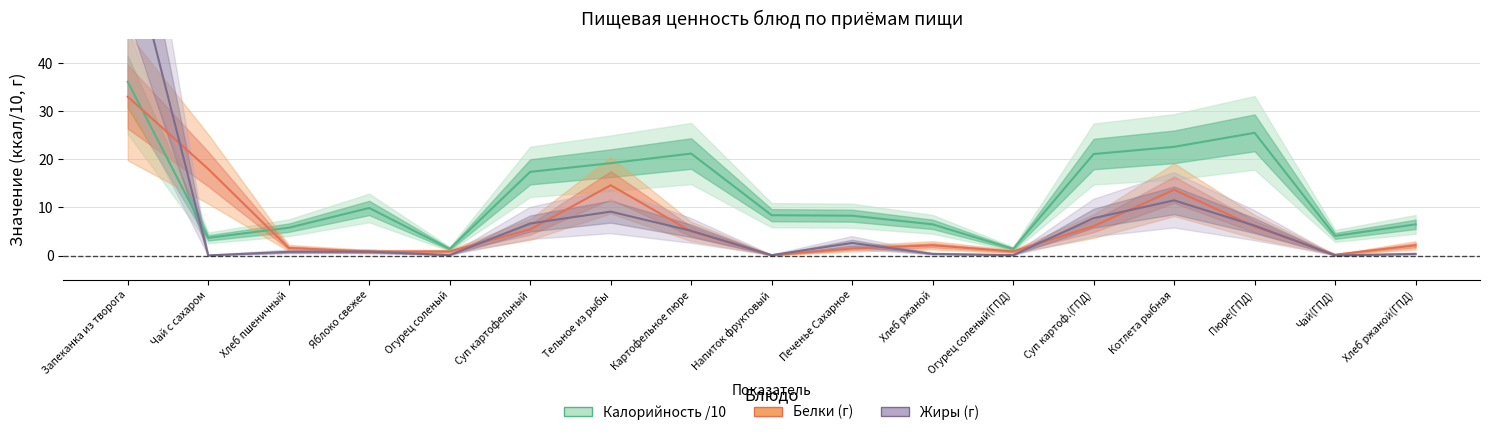

Reading left to right, what are all the values shown in this chart?

Калорийность: 36.1	3.7	5.8	9.9	1.4	17.4	19.2	21.2	8.4	8.3	6.5	1.4	21.1	22.6	25.5	4.1	6.5
Белки: 33.0	18.0	1.6	0.8	0.9	5.5	14.6	5.0	0.1	1.5	2.1	0.9	6.1	13.7	6.0	0.2	2.1
Жиры: 66.0	0.1	0.8	0.8	0.1	6.7	9.1	5.2	0.1	2.6	0.4	0.1	7.8	11.5	6.2	0.1	0.4